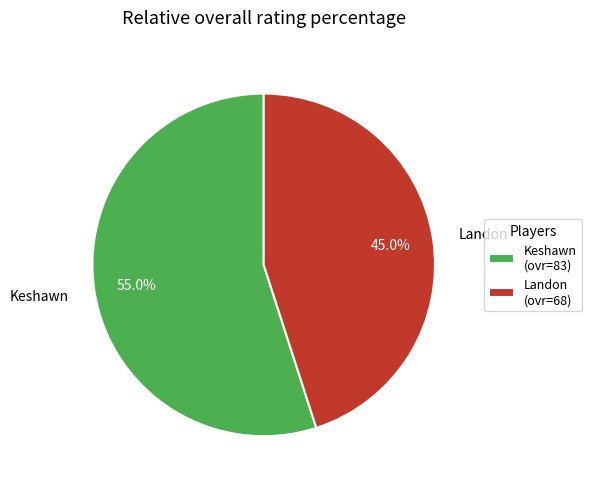

What percentage is the Landon slice, to the nearest percent?

45%